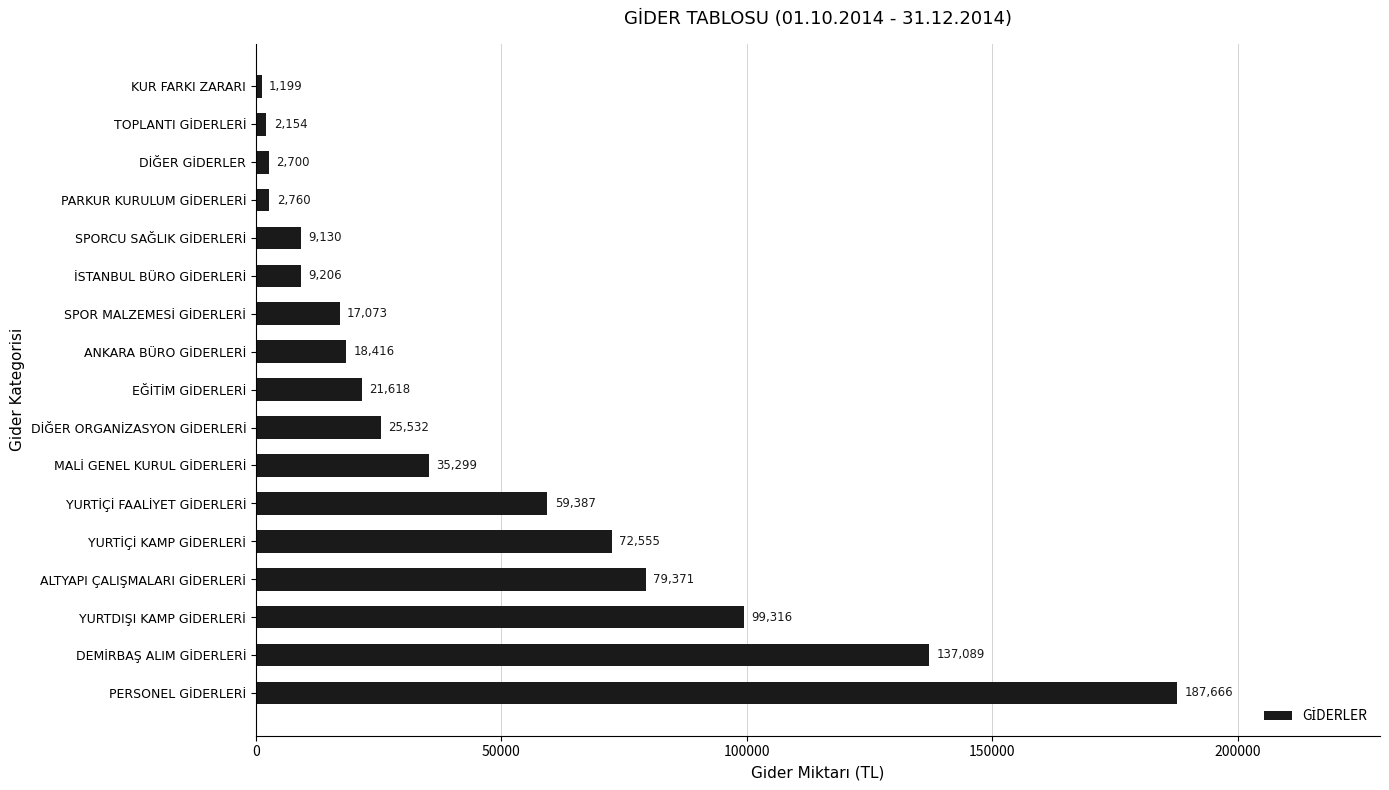

Does the chart contain any negative values?

No